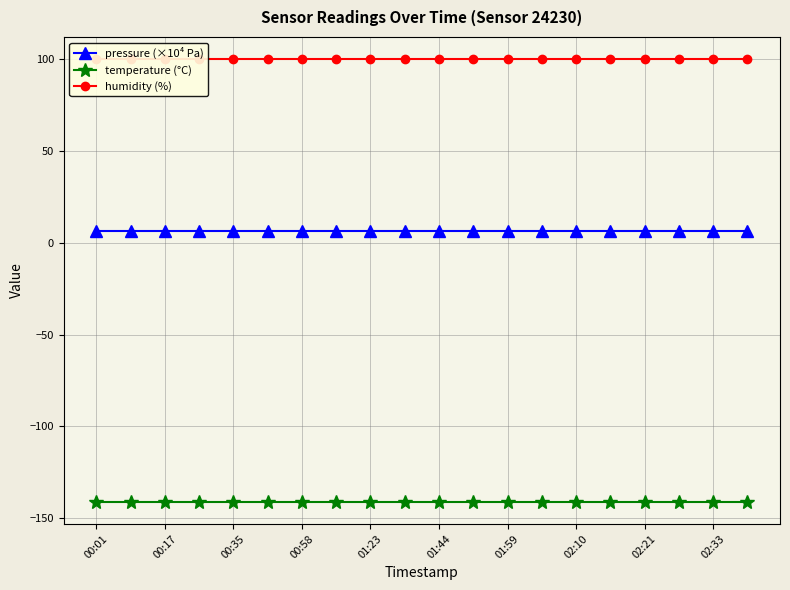

Which category has the highest value in the pressure (×10⁴ Pa) series?

00:01